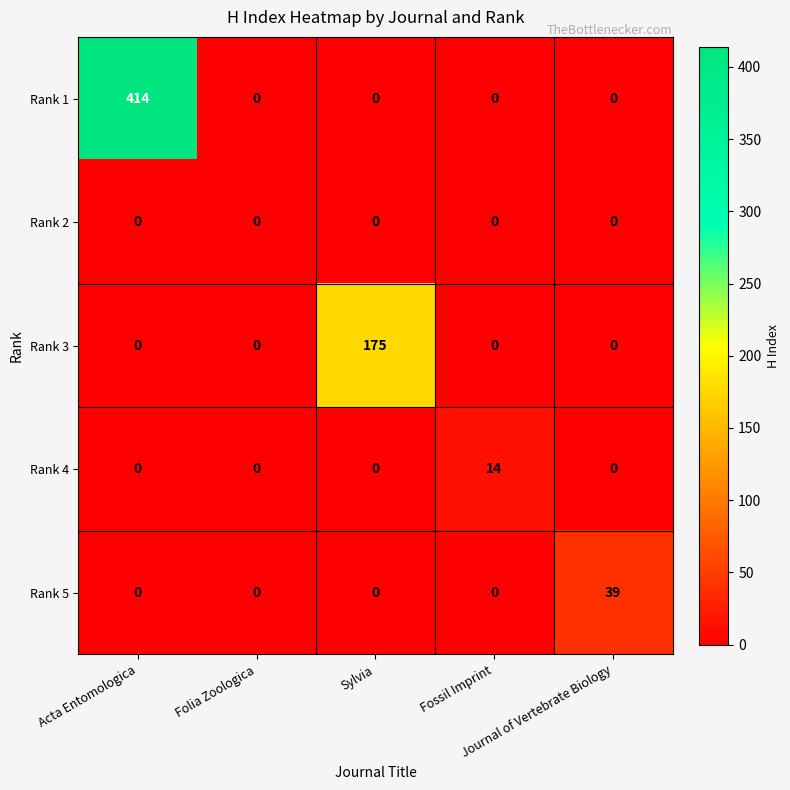

Which series has the largest range (max minus min)?

Rank 1